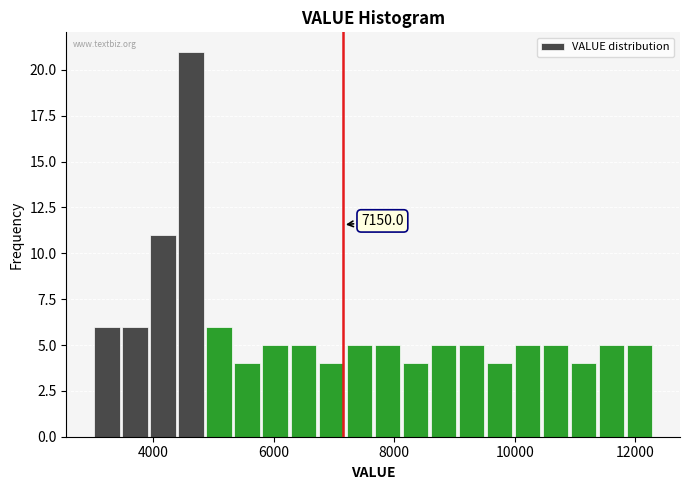

Around what value on the x-axis is the tallest bar? Give the approximate position of its centre, as read against the axis.

4600